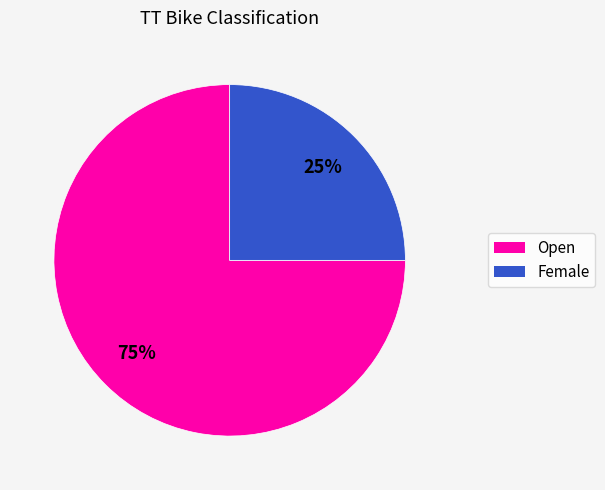

Is there a majority slice in this chart?

Yes